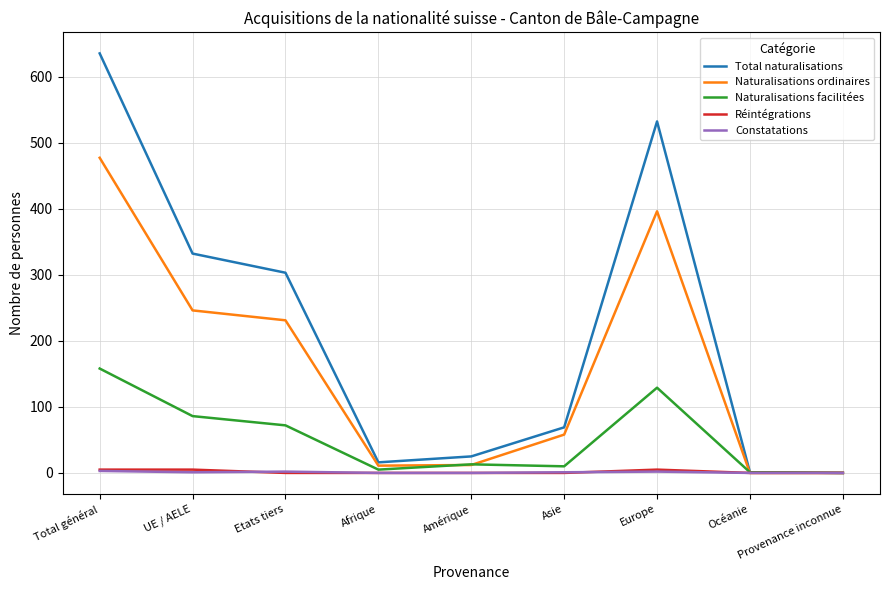

Where does the Total naturalisations series first go above 69?

Total général